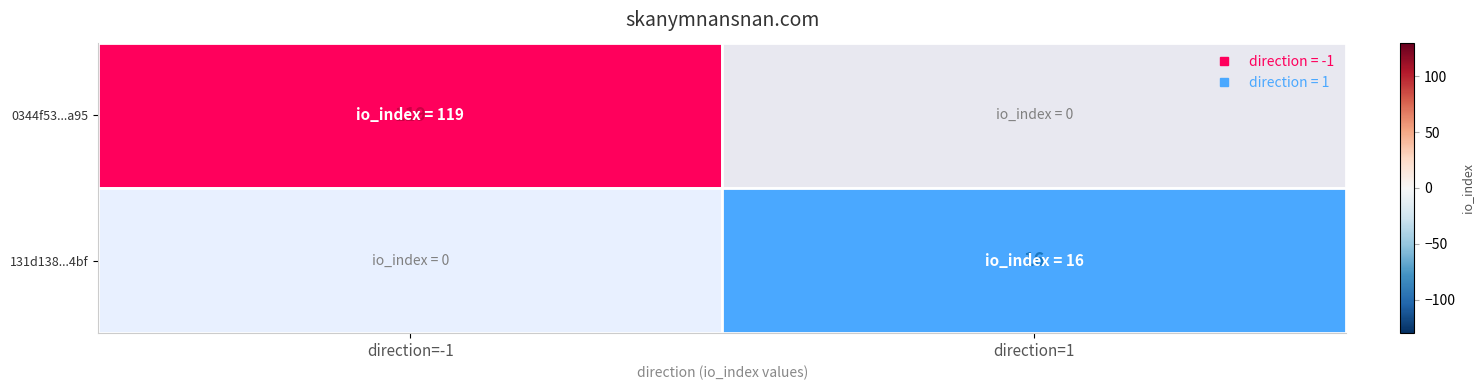

What is the sum of all 131d138...4bf values?

16